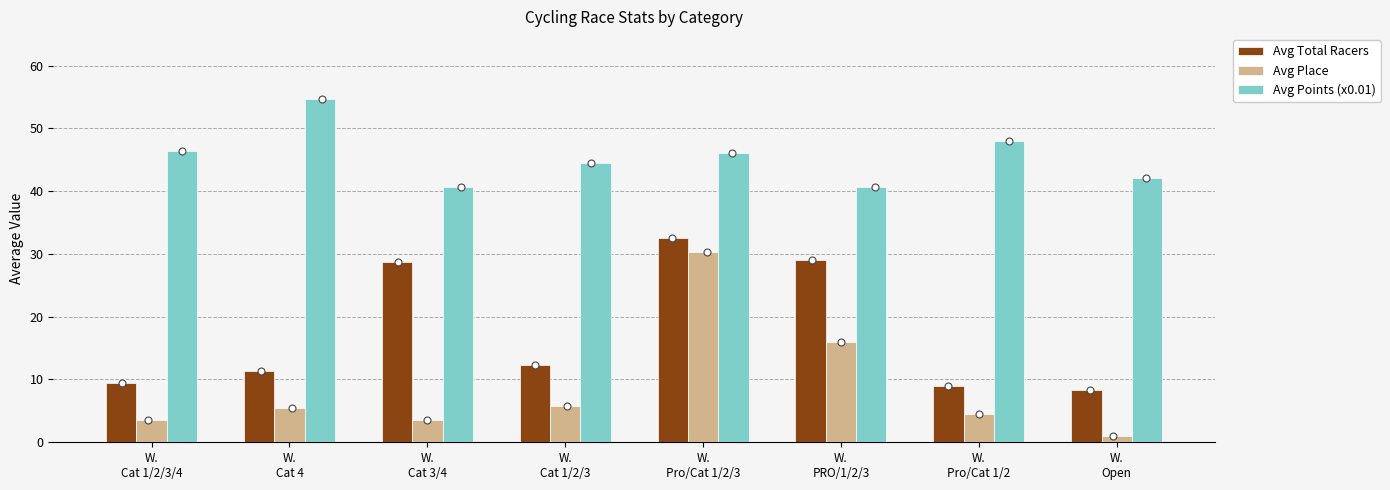

Which series has the largest total across all categories?

Avg Points (x0.01)